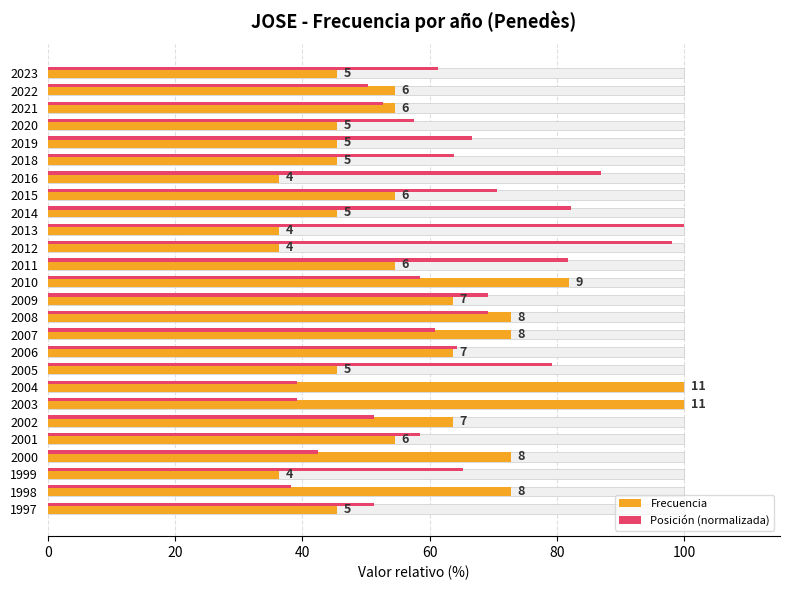

What is the sum of all Frecuencia values?

1500.0